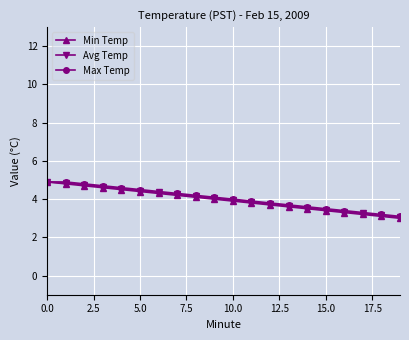

What is the value of the Min Temp point at the 6th from the left?

4.4